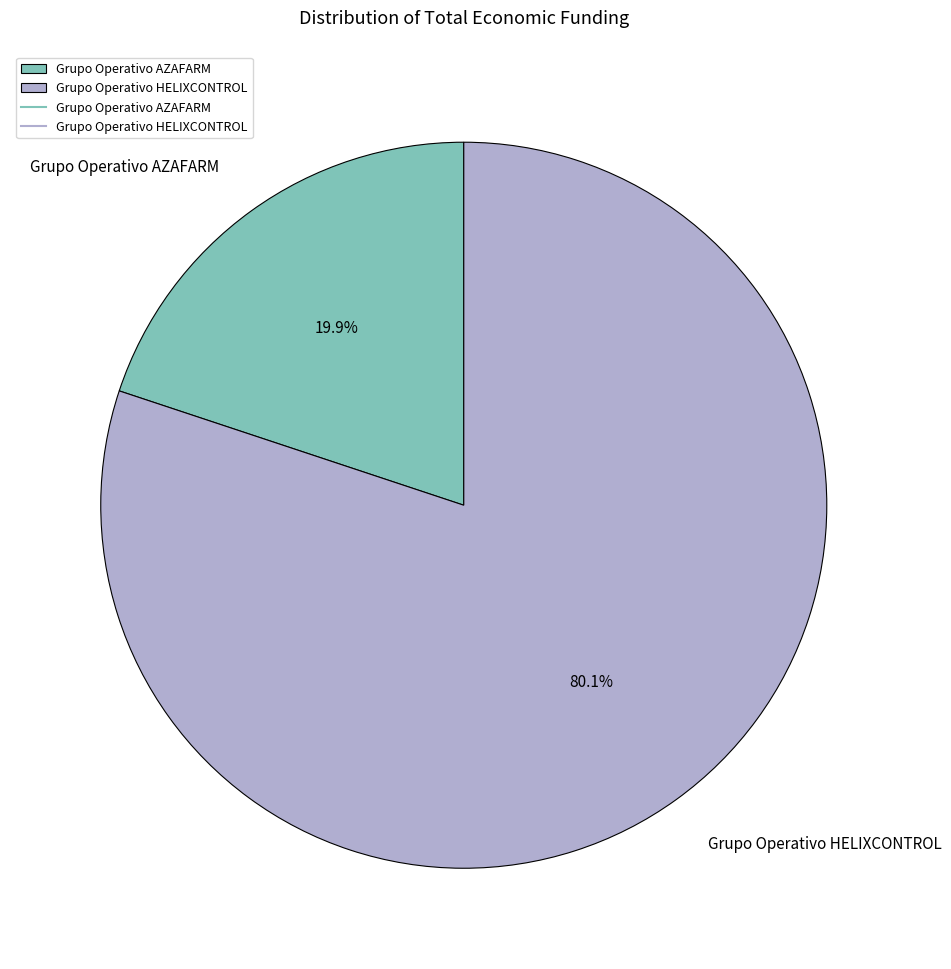

Which has a higher value, Grupo Operativo AZAFARM or Grupo Operativo HELIXCONTROL?

Grupo Operativo HELIXCONTROL